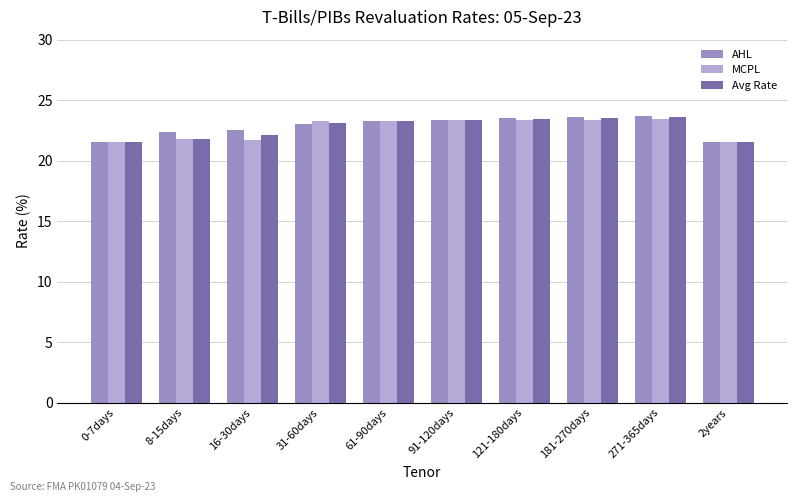

What is the sum of all AHL values?

228.4